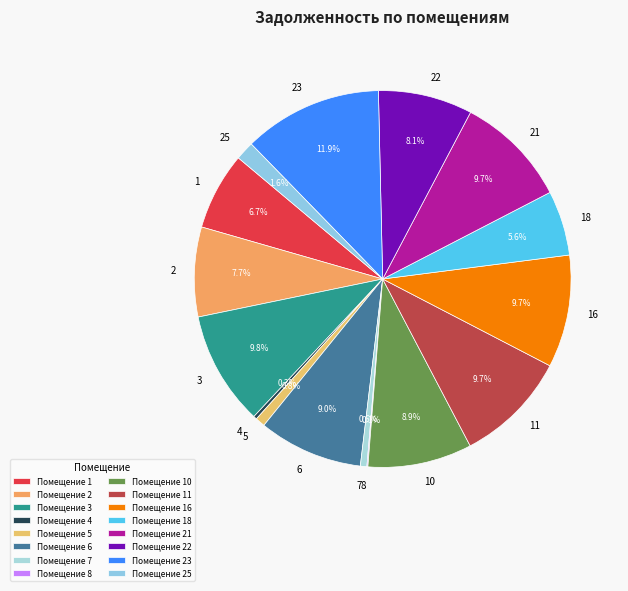

The 11 slice represents 1% of the pie. True or false?

False